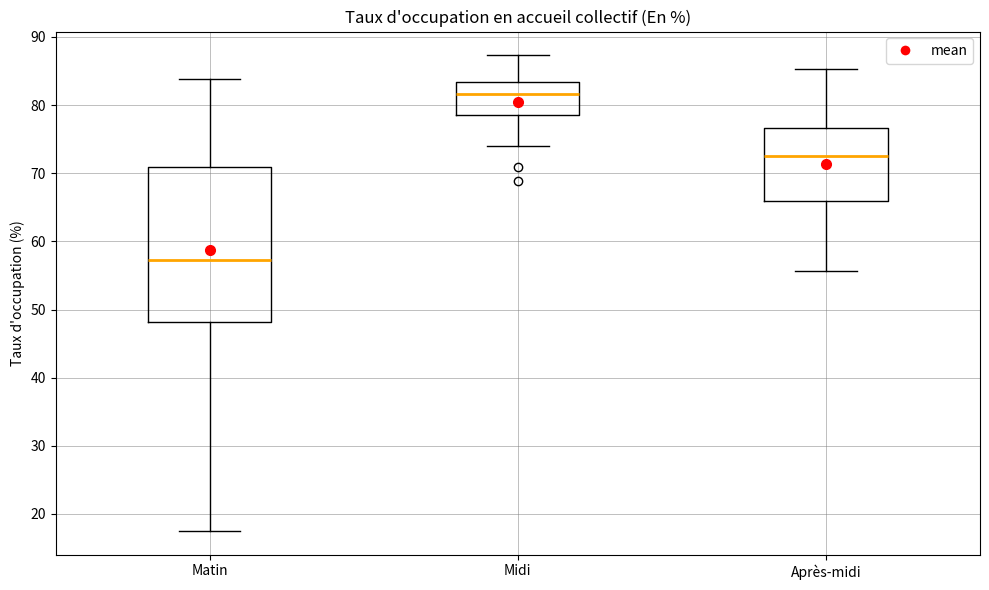

Where is the lower edge of the box for Midi on the y-axis? The values are not printed on the chart, so give them approximately, as read against the axis.

79